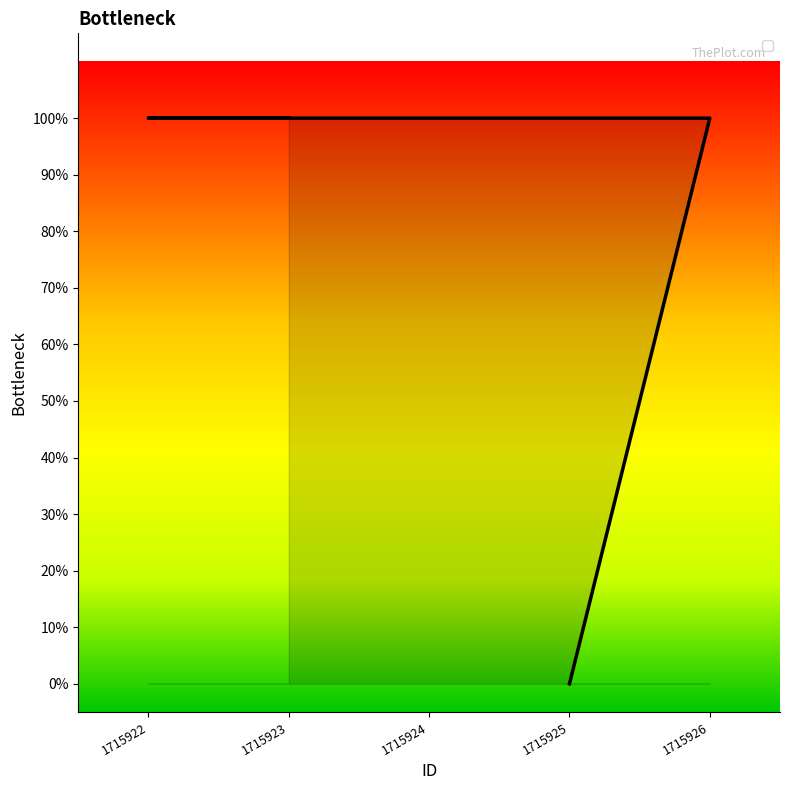

The value at 1715923 is 1. True or false?

True